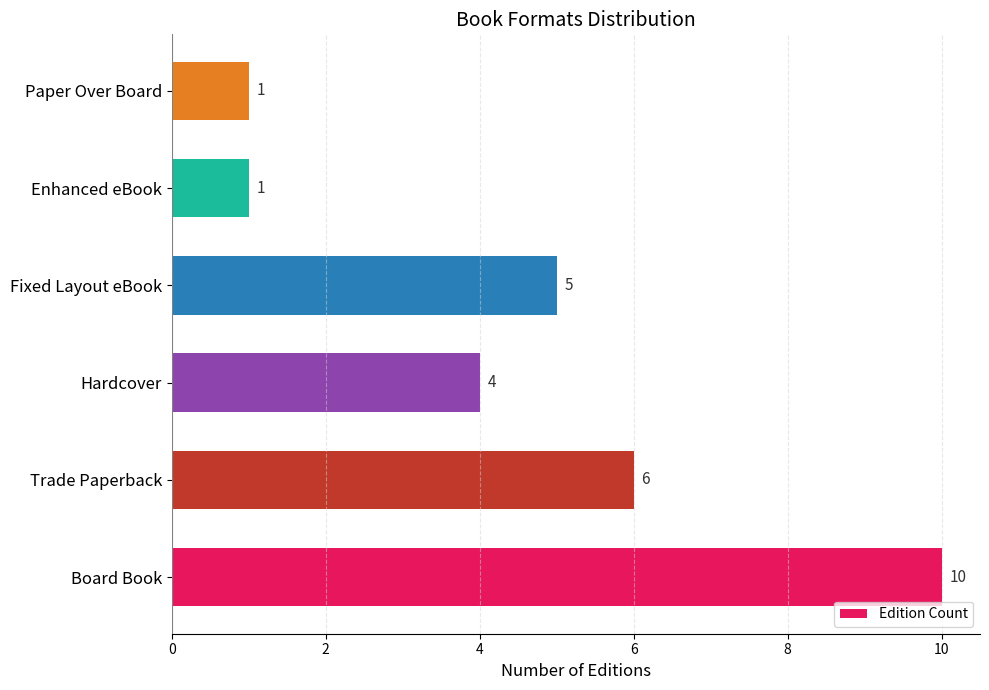

What is the minimum value shown in the chart?

1